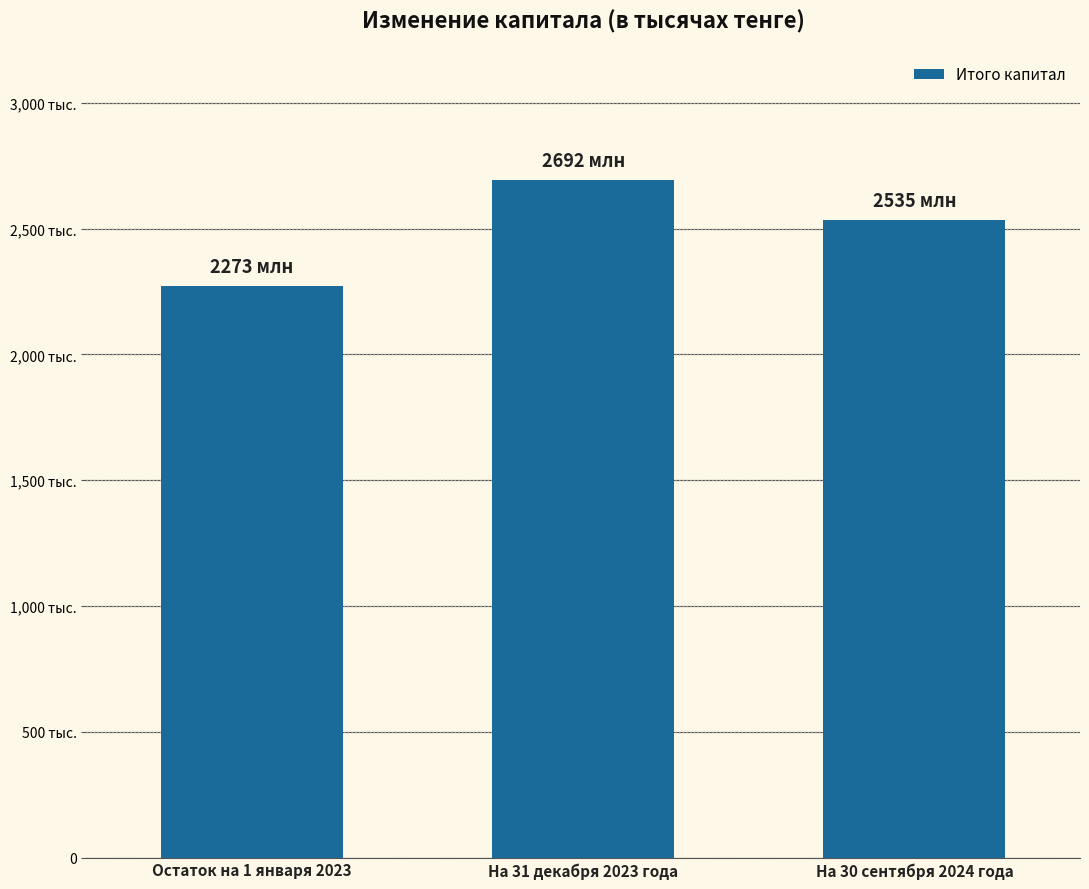

What position from the right is На 30 сентября 2024 года?

1